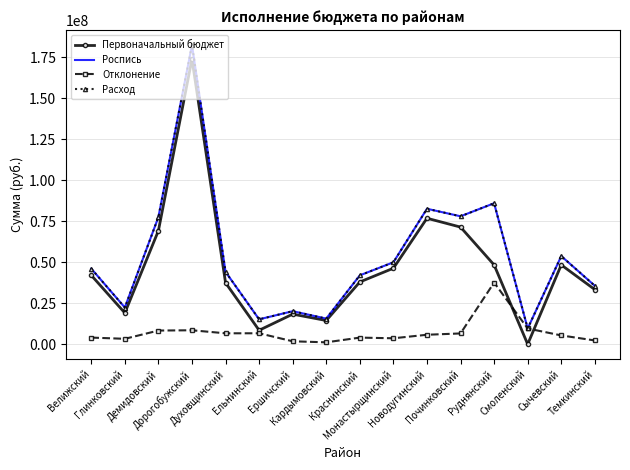

What are all the series names shown in the legend?

Первоначальный бюджет, Роспись, Отклонение, Расход